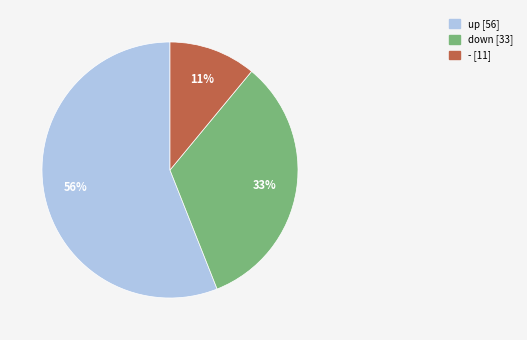

Which has a higher value, down or up?

up